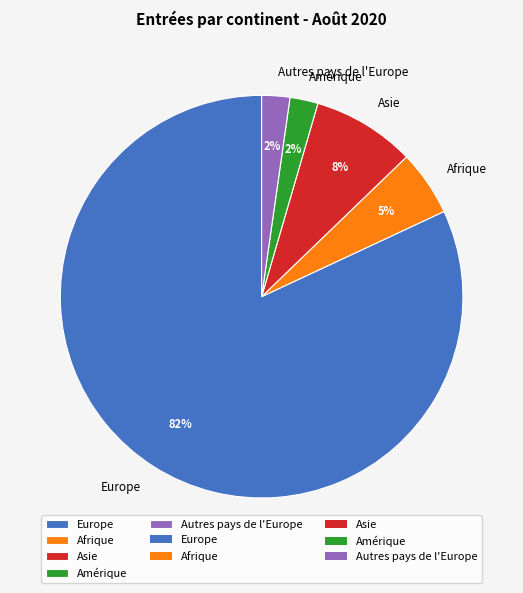

To the nearest percent, what is the difference between the Asie and Amérique slice percentages?

6%